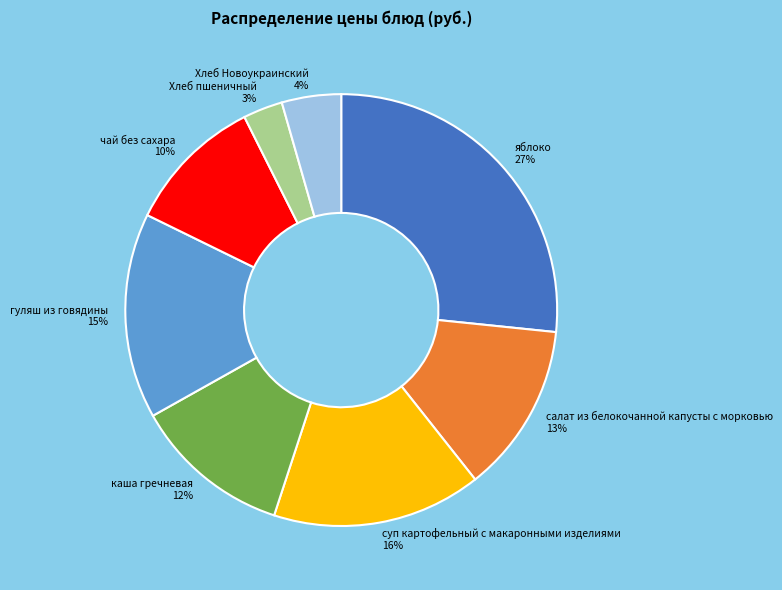

Does any single category account for the majority?

No